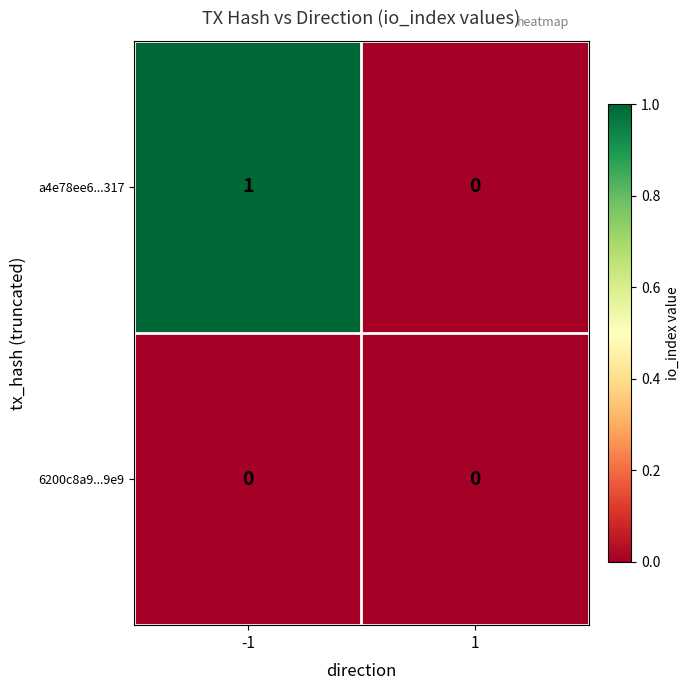

Rank the series by their maximum value, from highest to lowest.

a4e78ee6...317, 6200c8a9...9e9